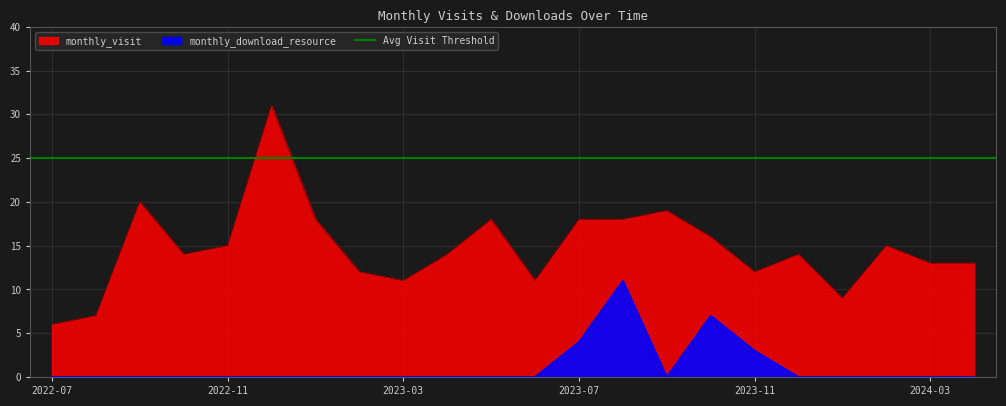

Reading left to right, transcribe all the data shown in this chart.

monthly_visit: 6	7	20	14	15	31	18	12	11	14	18	11	18	18	19	16	12	14	9	15	13	13
monthly_download_resource: 0	0	0	0	0	0	0	0	0	0	0	0	4	11	0	7	3	0	0	0	0	0